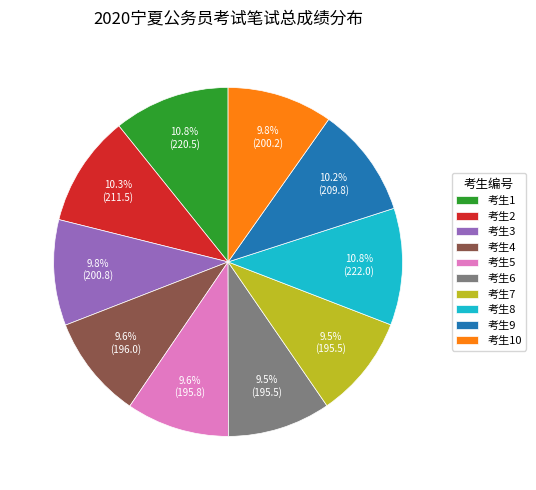

Between 考生3 and 考生2, which is larger?

考生2